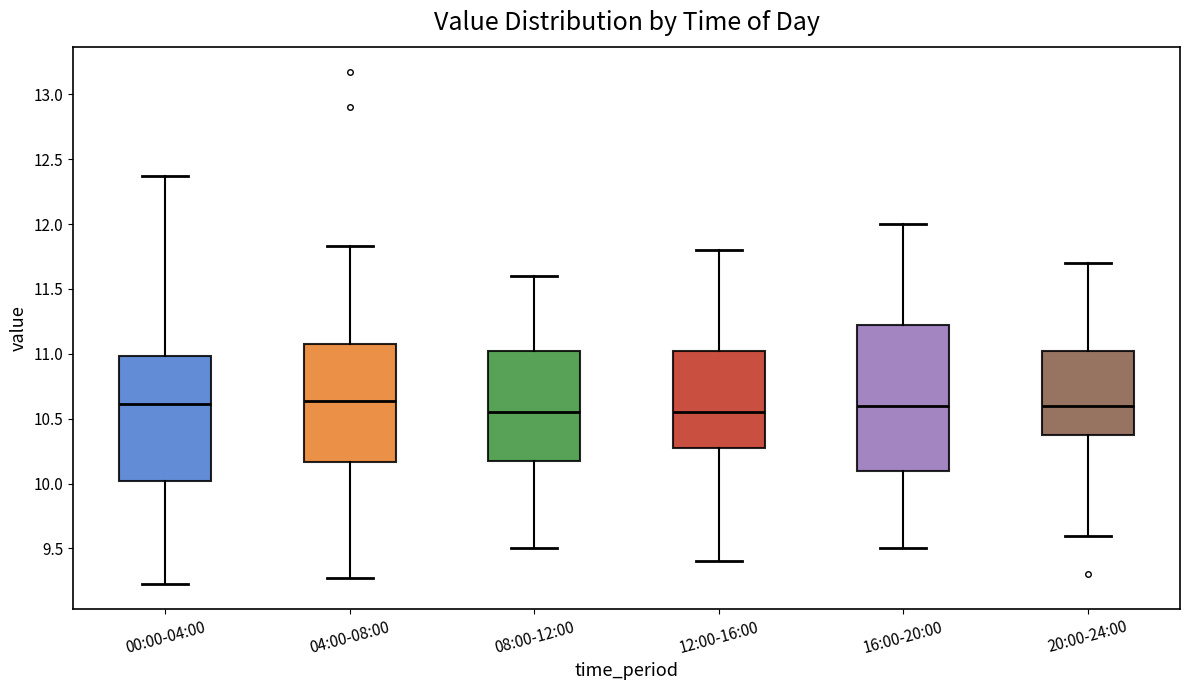

Reading left to right, transcribe this box plot: for each box, give where its median line is, the range the box spans, and where its two whiskers end, as read against the y-axis. The values are not printed on the chart, so give them approximately, as read against the axis.

00:00-04:00: median 10.60, box 10.00 to 11.00, whiskers 9.25 to 12.35
04:00-08:00: median 10.65, box 10.15 to 11.10, whiskers 9.25 to 11.85
08:00-12:00: median 10.55, box 10.20 to 11.05, whiskers 9.50 to 11.60
12:00-16:00: median 10.55, box 10.30 to 11.05, whiskers 9.40 to 11.80
16:00-20:00: median 10.60, box 10.10 to 11.25, whiskers 9.50 to 12.00
20:00-24:00: median 10.60, box 10.40 to 11.05, whiskers 9.60 to 11.70